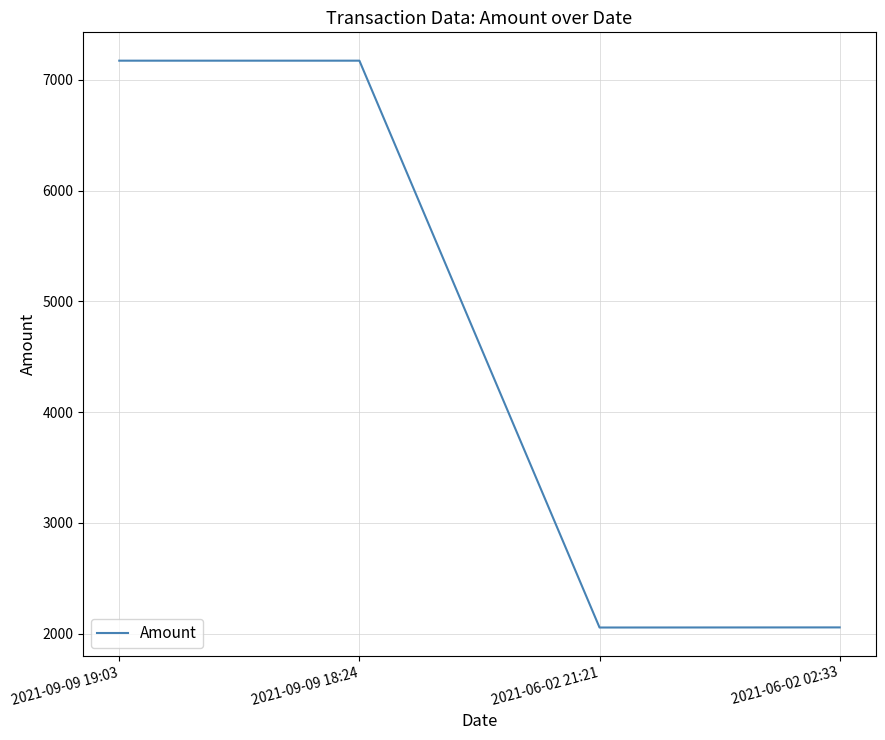

What is the change in value from 2021-09-09 19:03 to 2021-06-02 21:21?

-5117.5